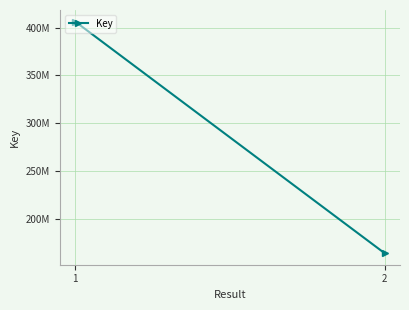

What is the difference between the values at 1 and 2?

242475448